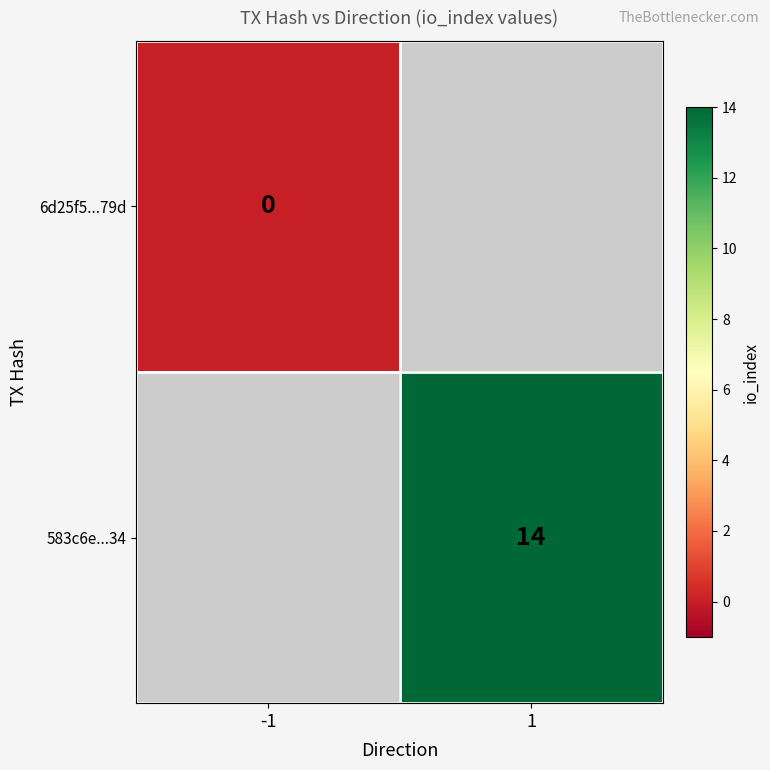

The 583c6e...34 series shows 23 at 1. True or false?

False